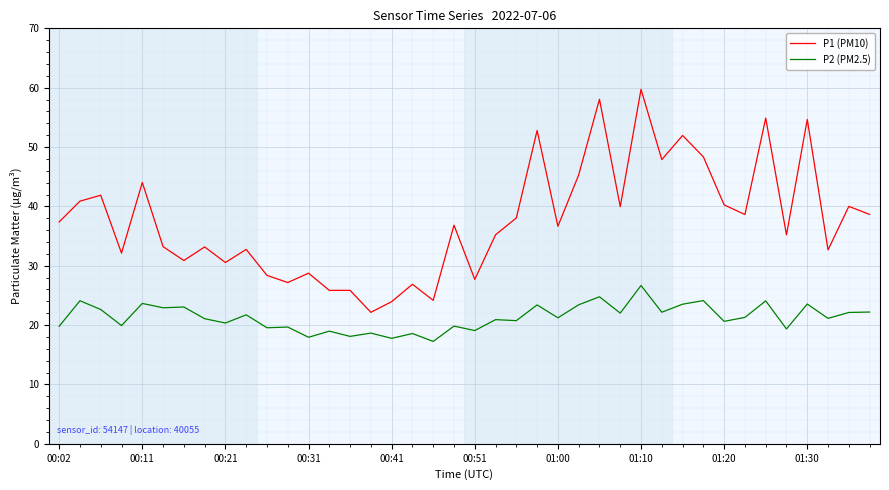

True or false: P2 (PM2.5) and P1 (PM10) intersect in this chart.

False